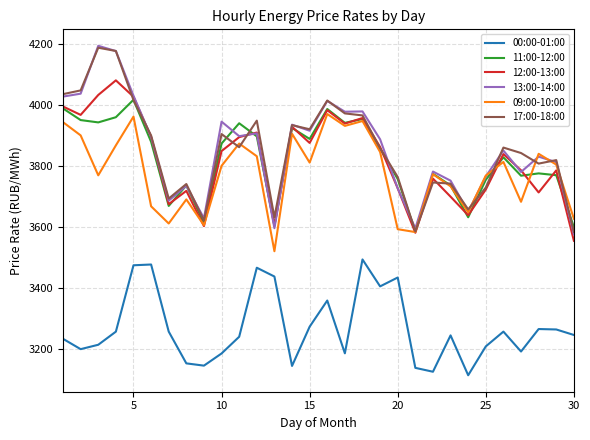

True or false: 12:00-13:00 and 00:00-01:00 intersect in this chart.

False